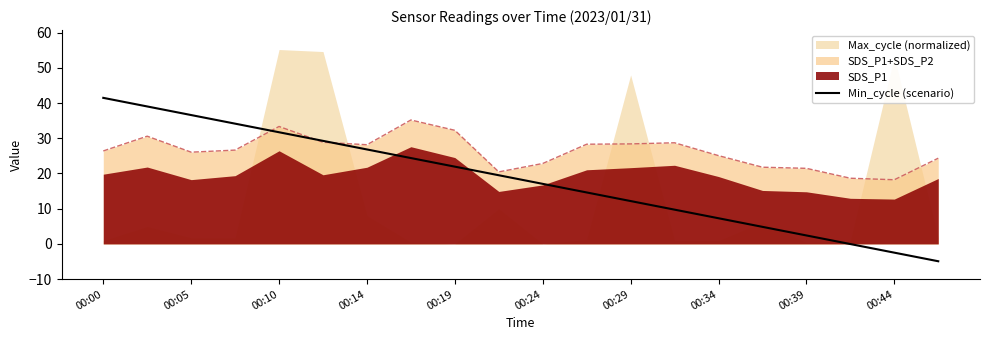

Is it true that Min_cycle (scenario) equals 12.2 at 00:29?

True